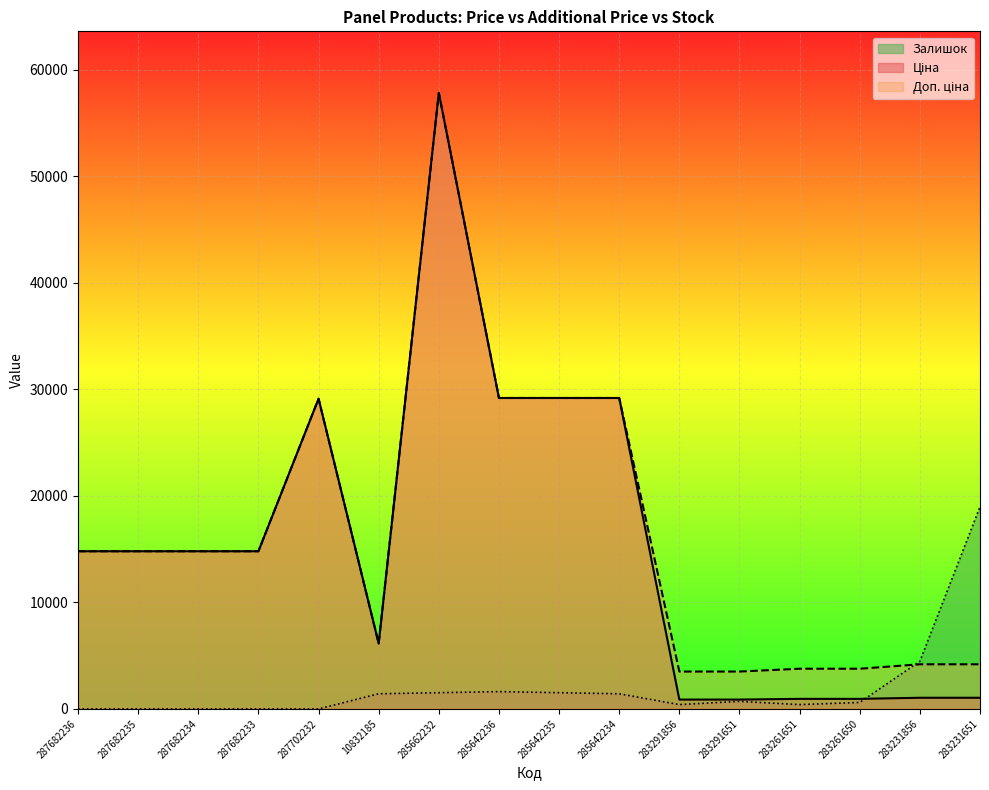

How many data points in Залишок are above 710?

8